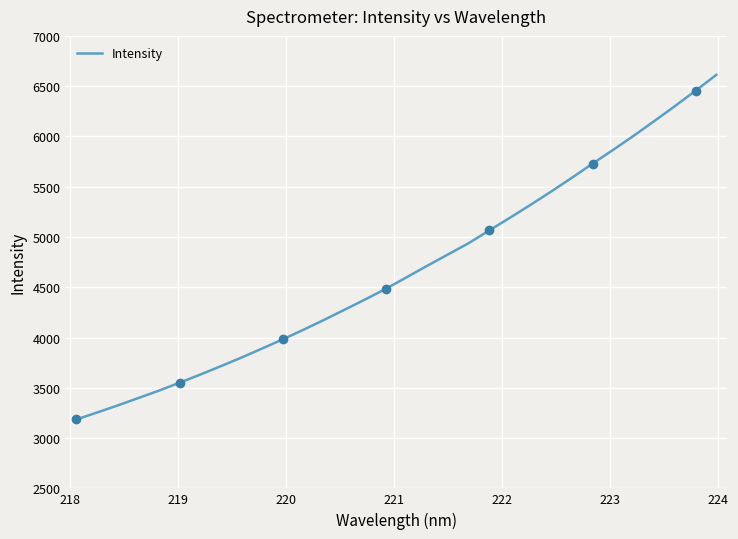

Count the number of categories in the chart.

32